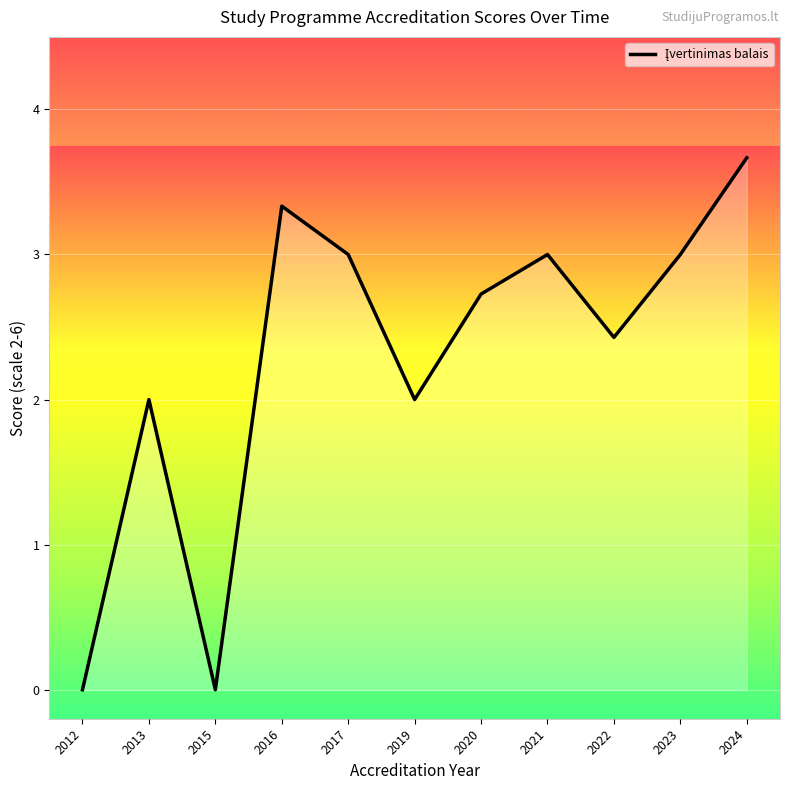

Which label corresponds to the largest value in the chart?

2024